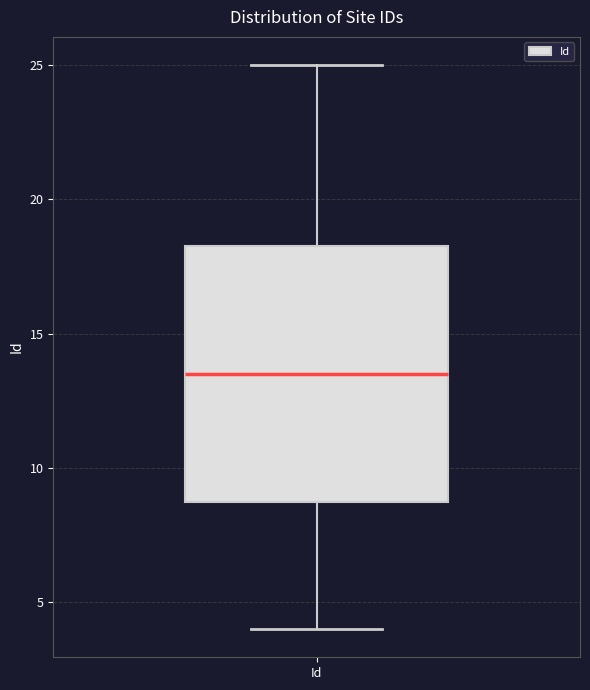

Read this box plot against the y-axis: the position of the median line, the range covered by the box, and the ends of both whiskers. The values are not printed on the chart, so give them approximately, as read against the axis.

median 13.5, box 9.0 to 18.5, whiskers 4.0 to 25.0